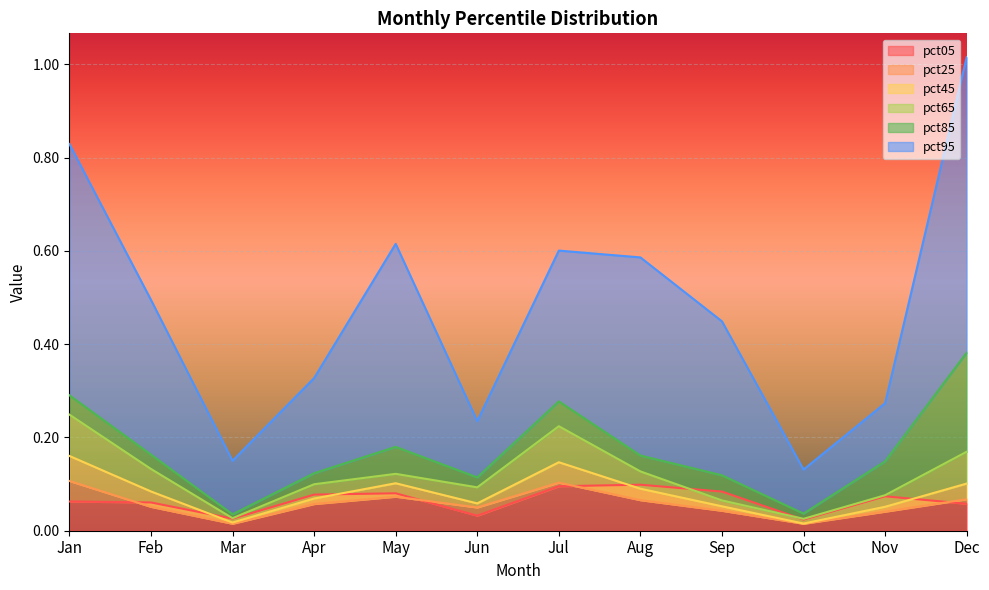

True or false: pct25 has a value of 0.1 at Nov.

False